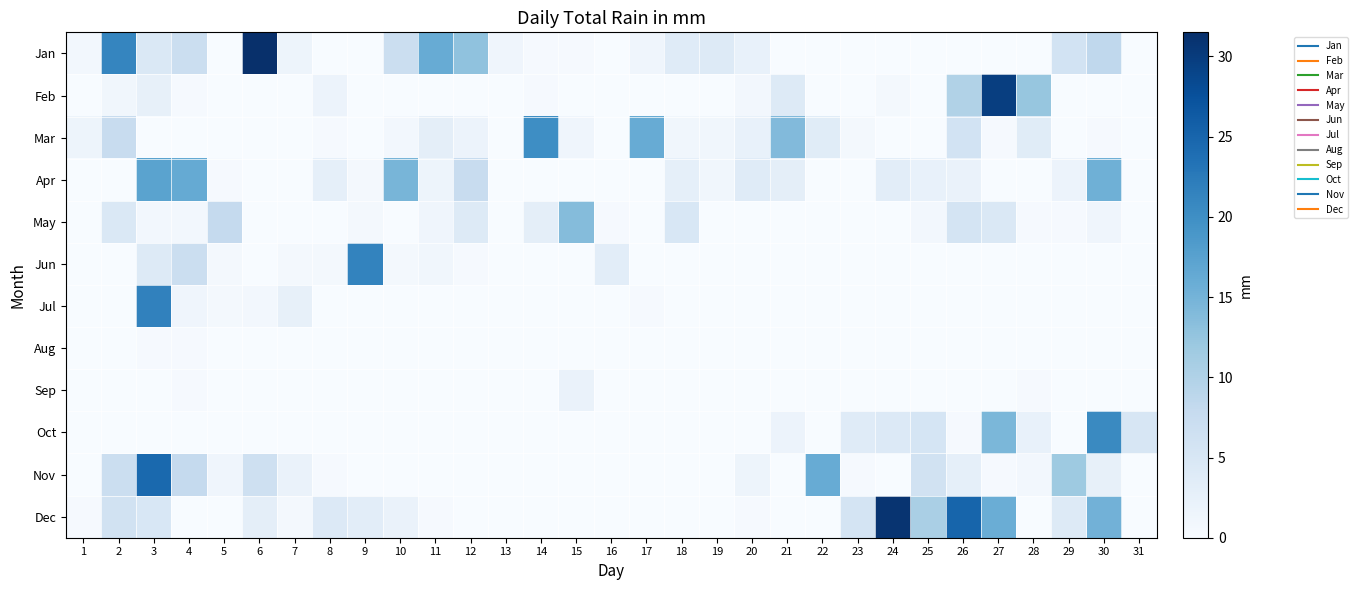

What is the spread (max minus min) of values at 3?

24.6